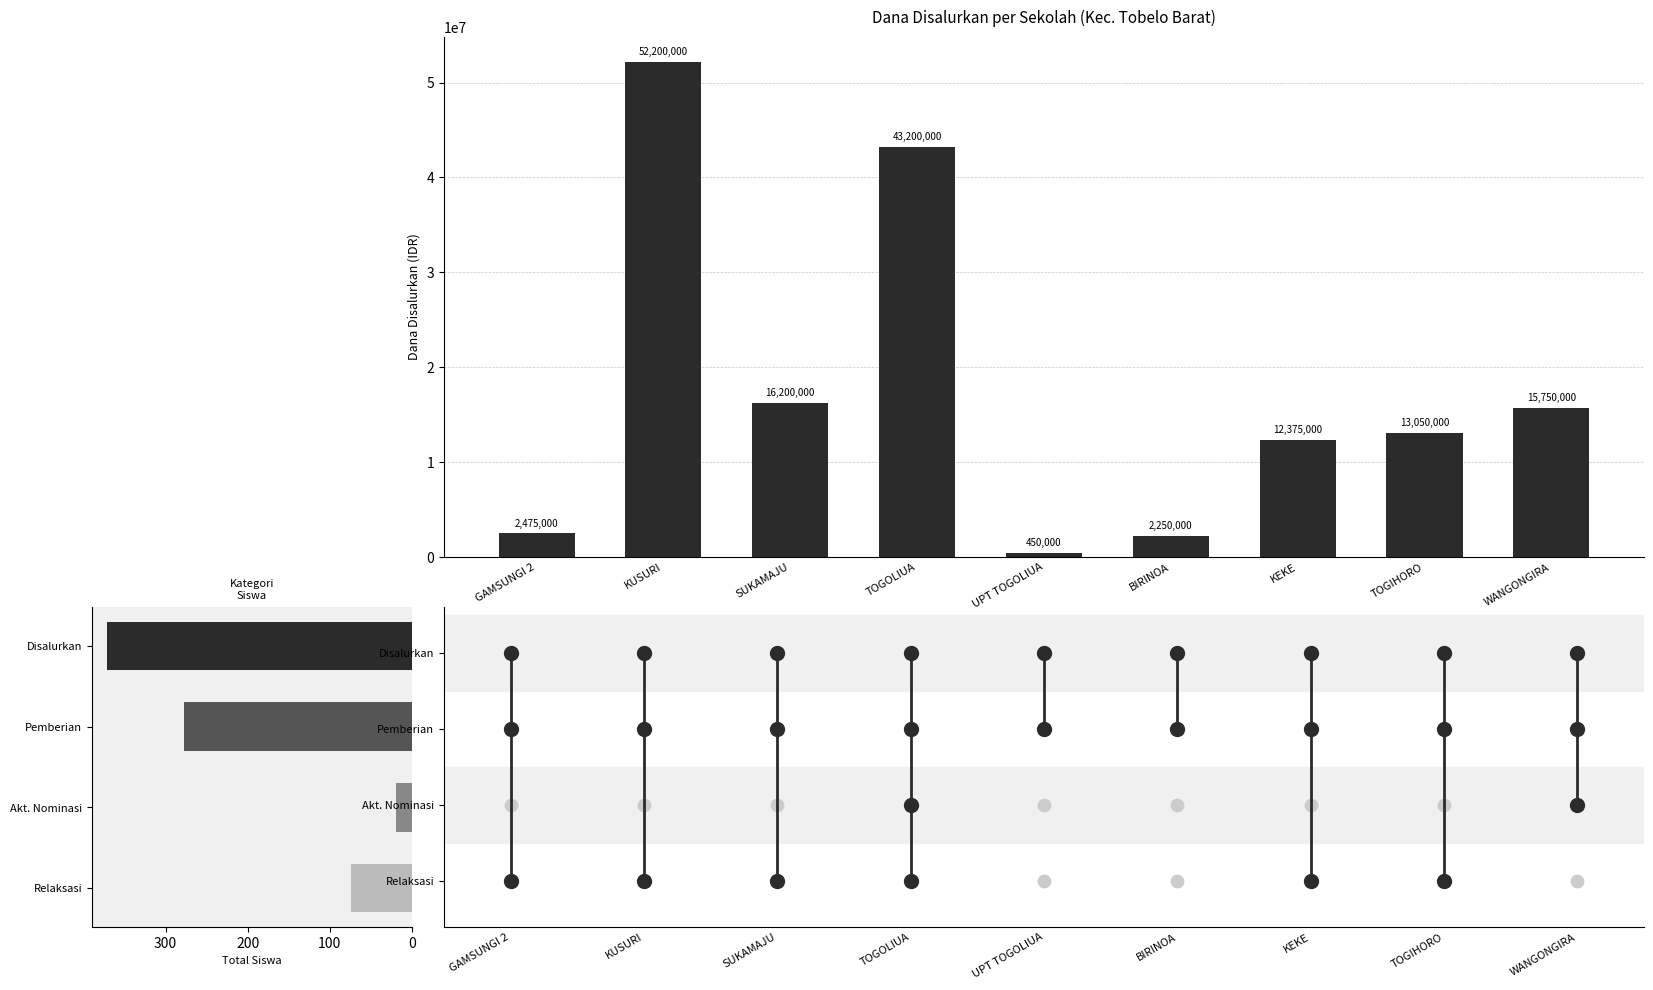

What is the change in value from GAMSUNGI 2 to TOGIHORO?

+10575000